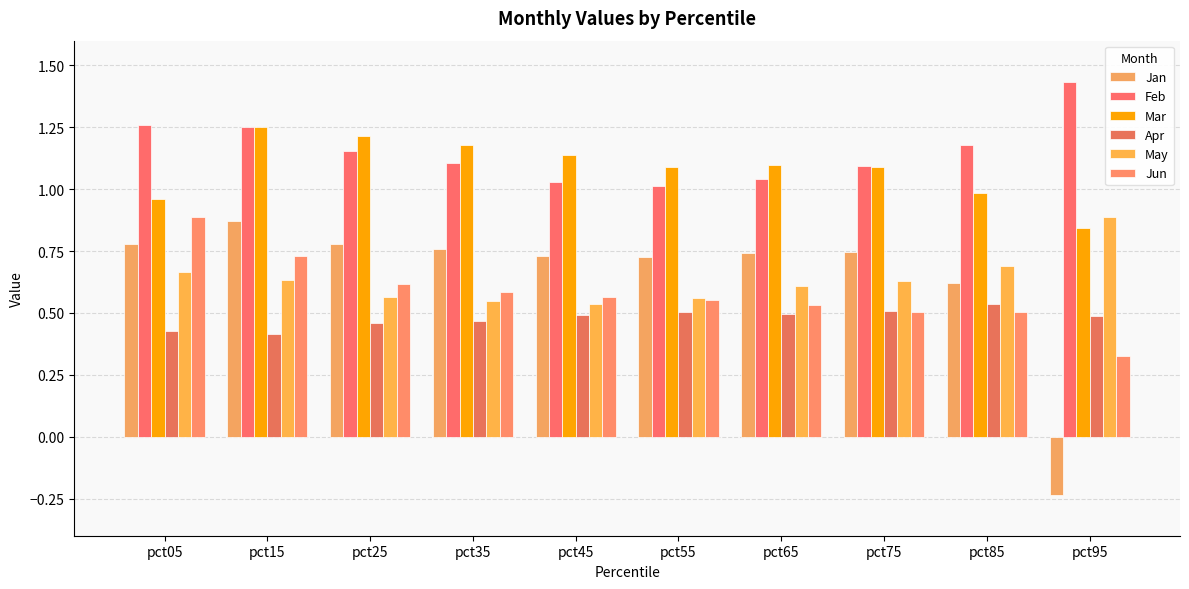

Is it true that Jun equals 1.0 at pct15?

False